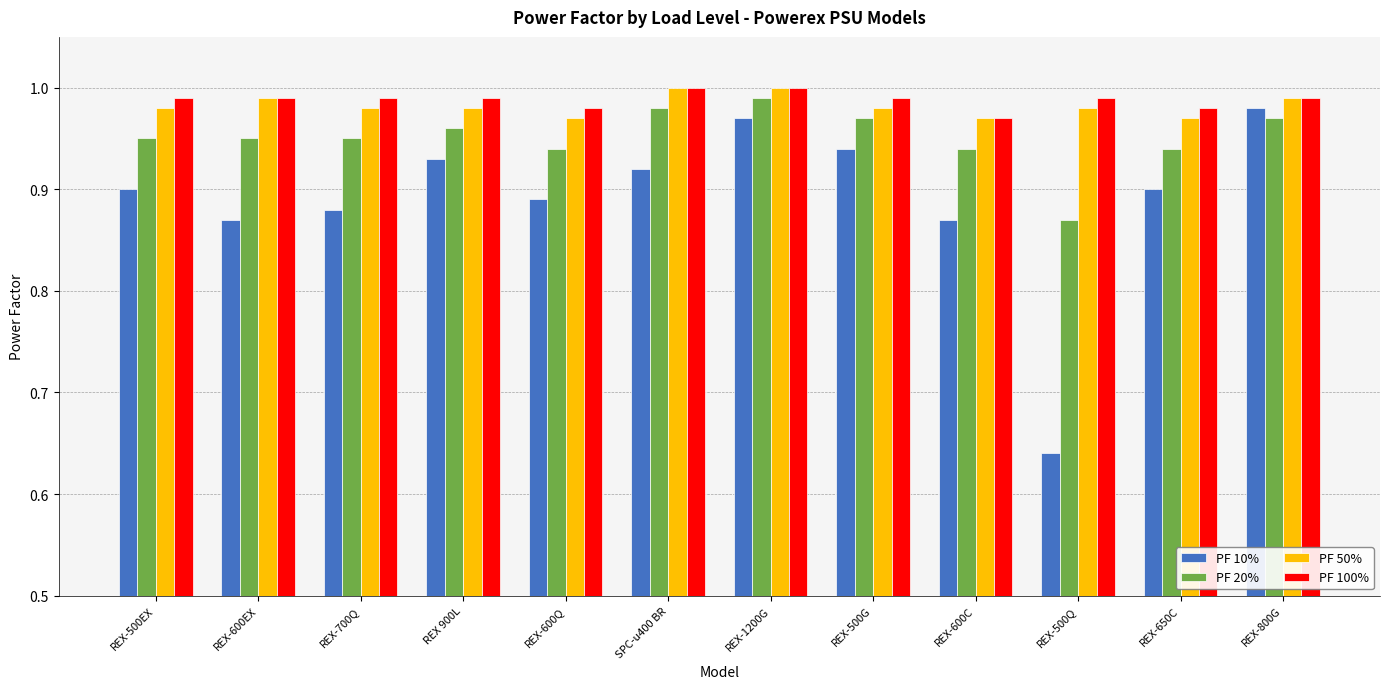

What are all the series names shown in the legend?

PF 10%, PF 20%, PF 50%, PF 100%